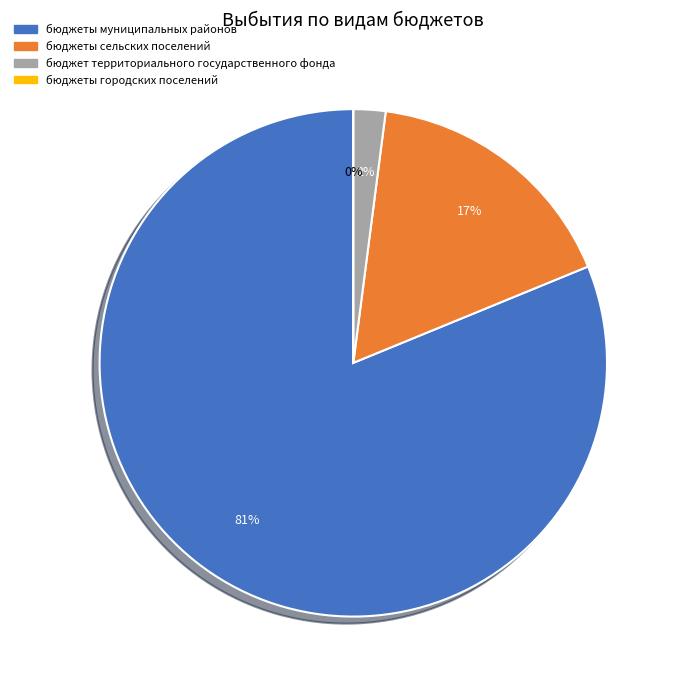

To the nearest percent, what portion does бюджет территориального государственного фонда represent?

2%